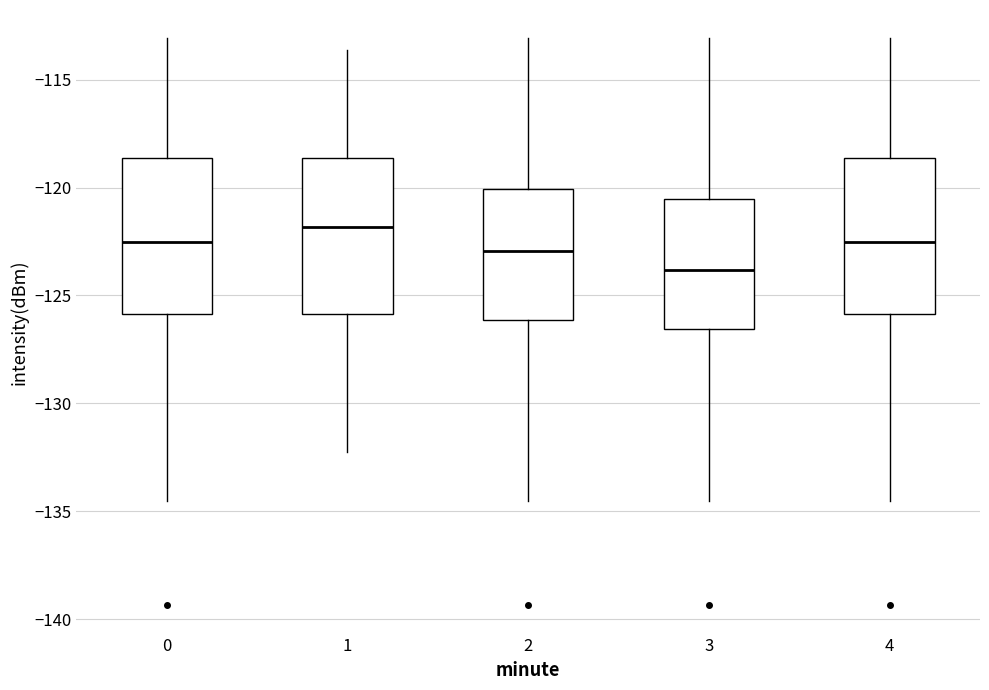

Reading left to right, read every box against the y-axis: the position of its median line, the range the box covers, and the ends of its whiskers. The values are not printed on the chart, so give them approximately, as read against the axis.

0: median -122.5, box -126.0 to -118.5, whiskers -134.5 to -113.0
1: median -122.0, box -126.0 to -118.5, whiskers -132.5 to -113.5
2: median -123.0, box -126.0 to -120.0, whiskers -134.5 to -113.0
3: median -124.0, box -126.5 to -120.5, whiskers -134.5 to -113.0
4: median -122.5, box -126.0 to -118.5, whiskers -134.5 to -113.0